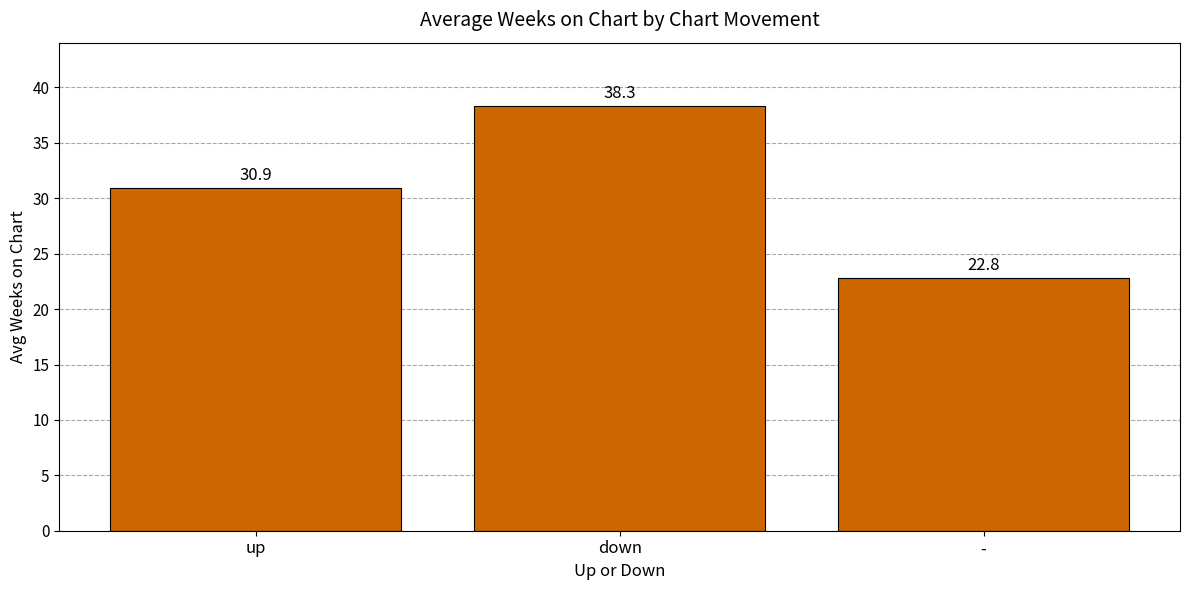

True or false: the data shows 30.9 at up.

True